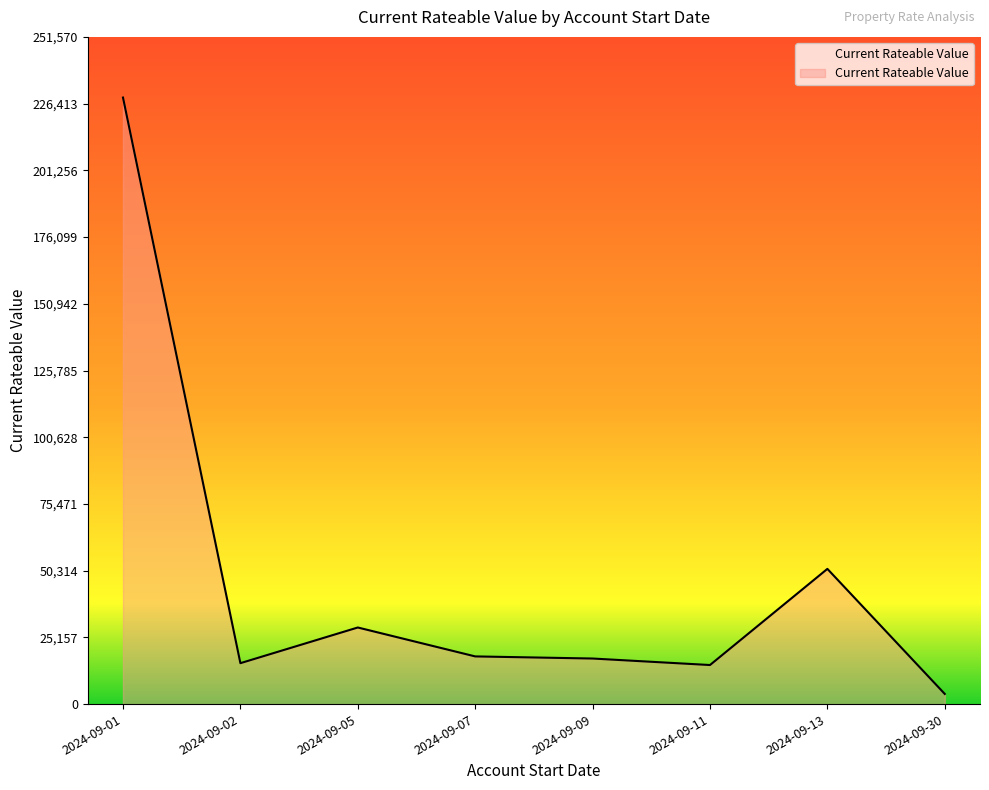

At which label is the value closest to 116275?

2024-09-13